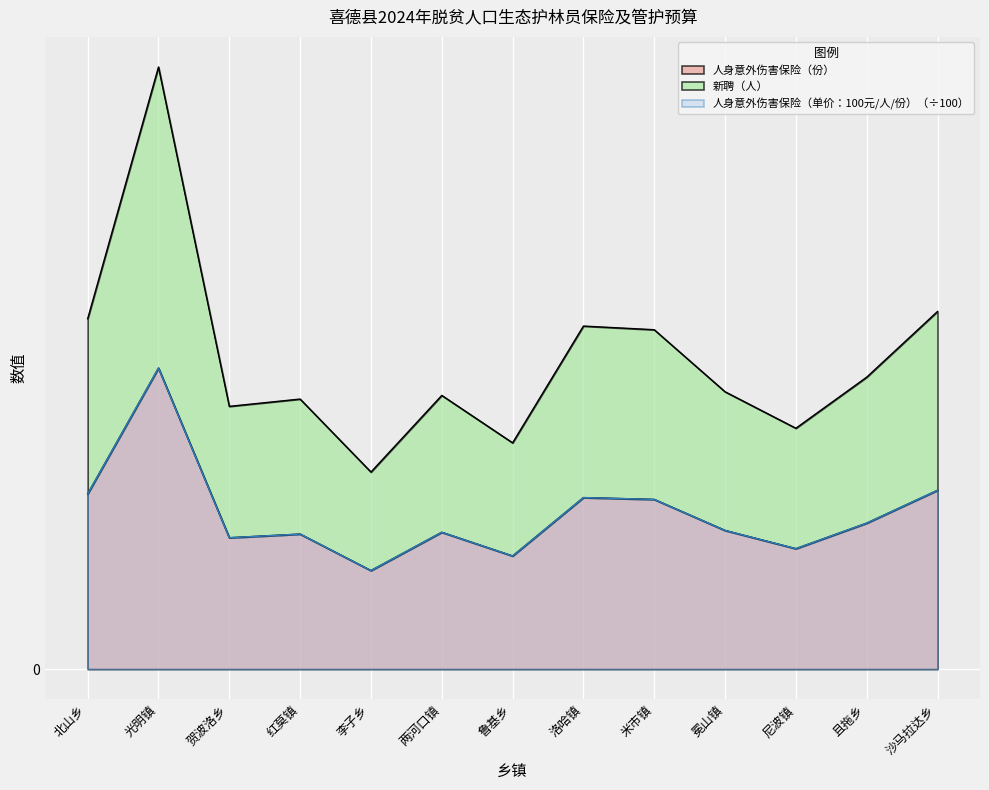

What is the difference between the highest and lowest values at 洛哈镇?

94